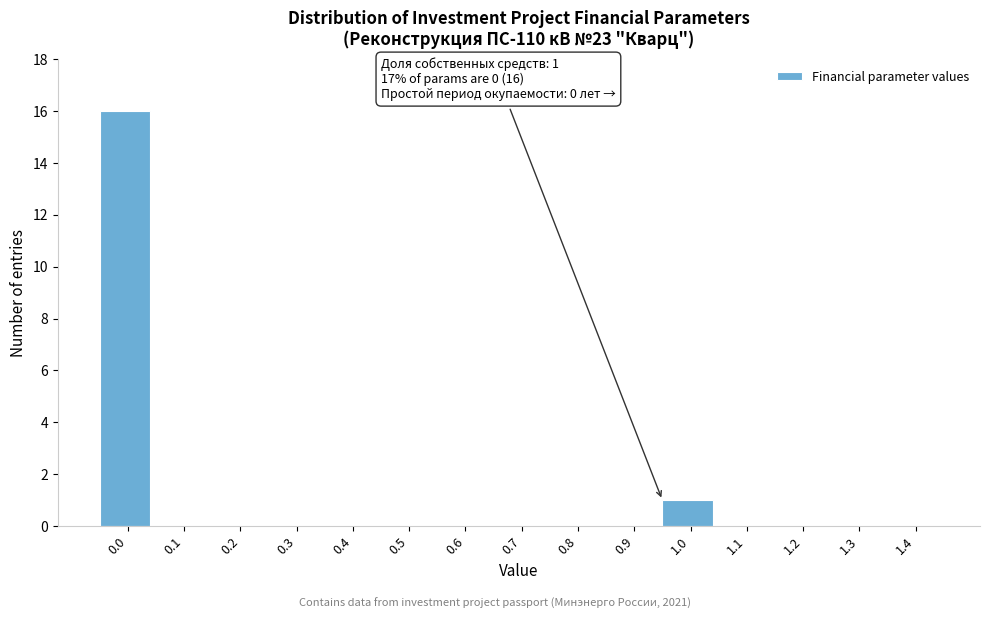

Reading left to right, what are all the values shown in this chart?

0.0=16	0.1=0	0.2=0	0.3=0	0.4=0	0.5=0	0.6=0	0.7=0	0.8=0	0.9=0	1.0=1	1.1=0	1.2=0	1.3=0	1.4=0